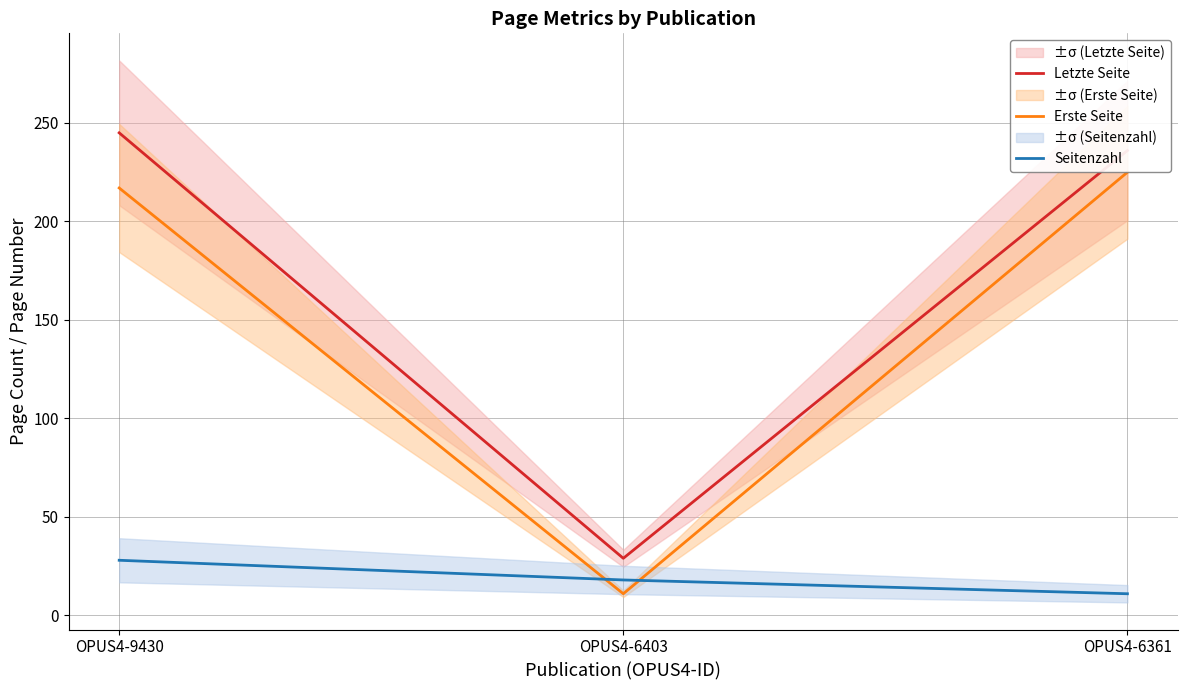

How many lines are shown in the chart?

3